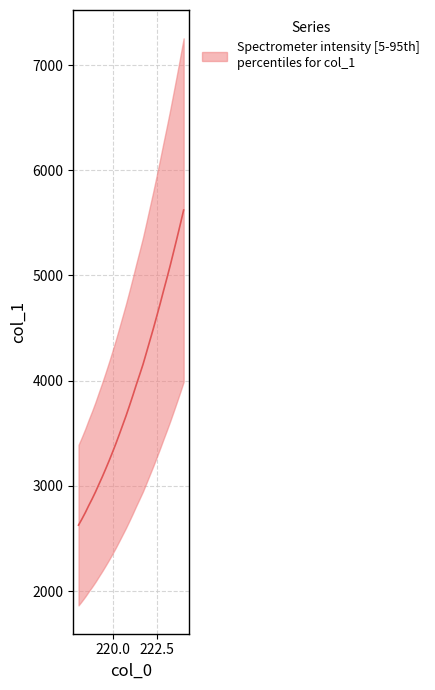

What is the greatest value displayed?

5621.4